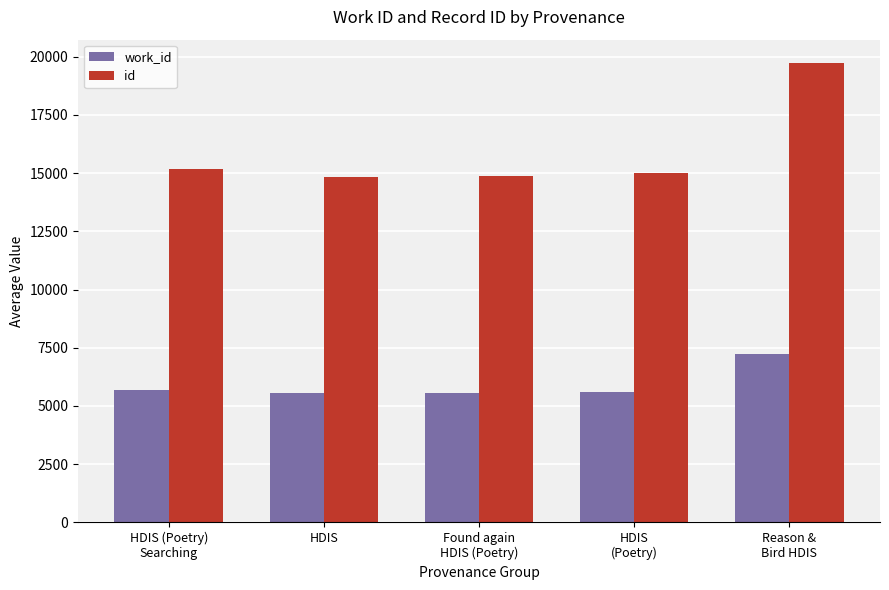

Are the bars grouped side by side (vs. stacked)?

Yes